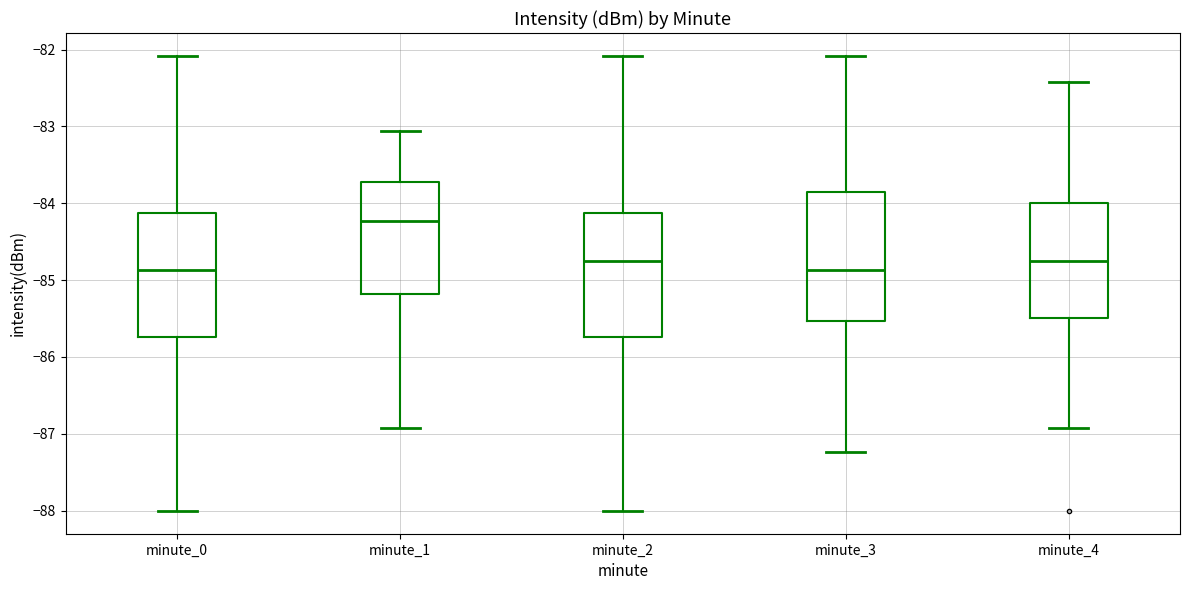

Where does the median line of the box for minute_2 sit on the y-axis? The values are not printed on the chart, so give them approximately, as read against the axis.

-84.8